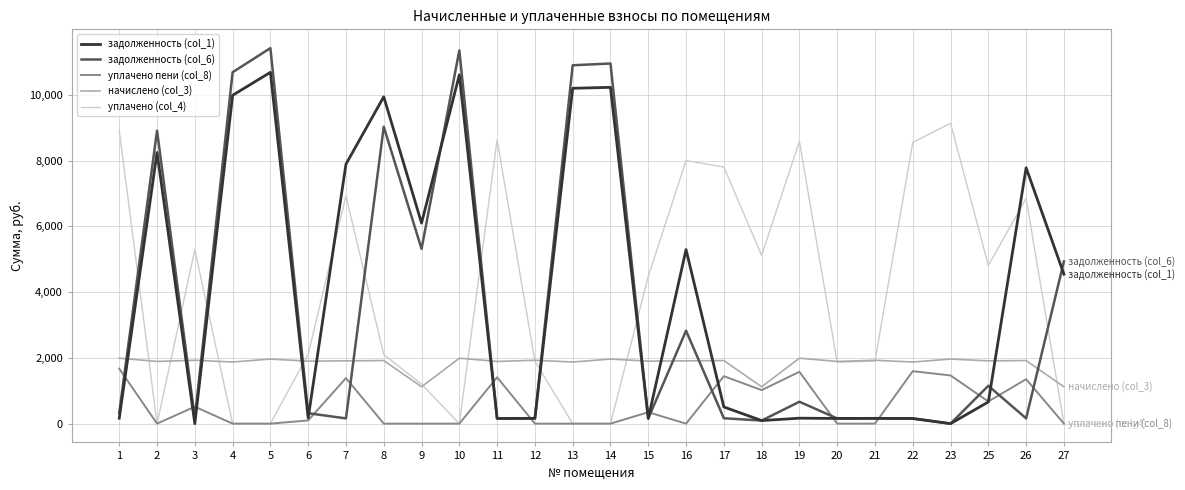

What is the greatest value displayed?

11419.3